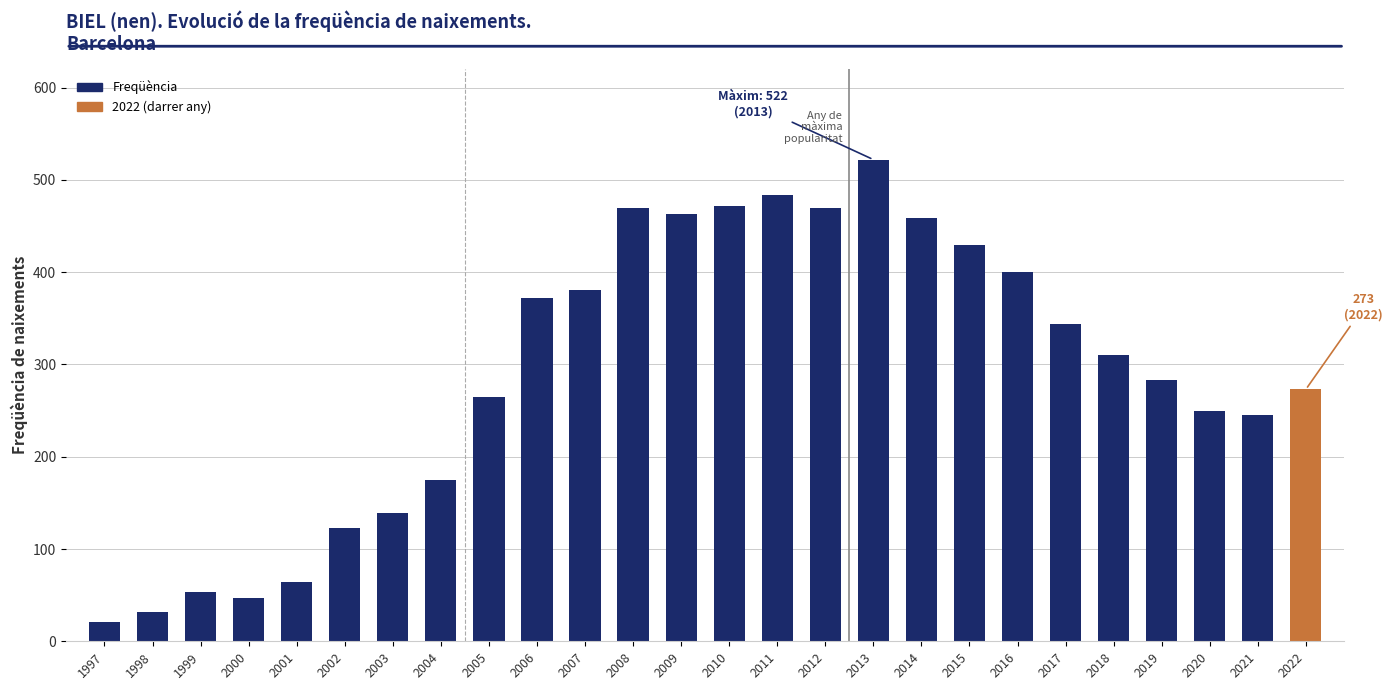

What is the value of the 3rd bar from the left?

53